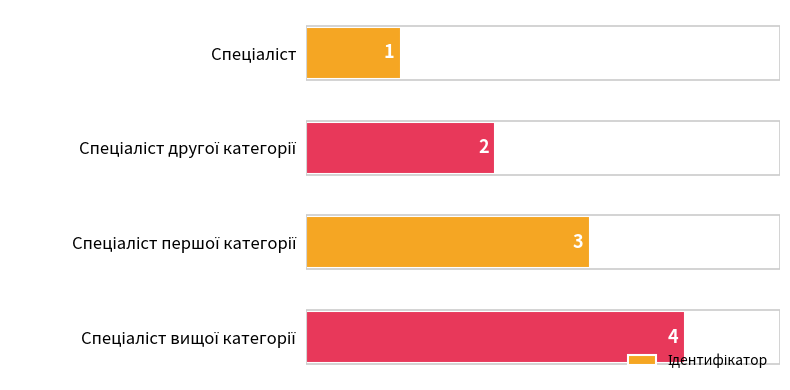

What is the value of the 2nd bar from the top?

2